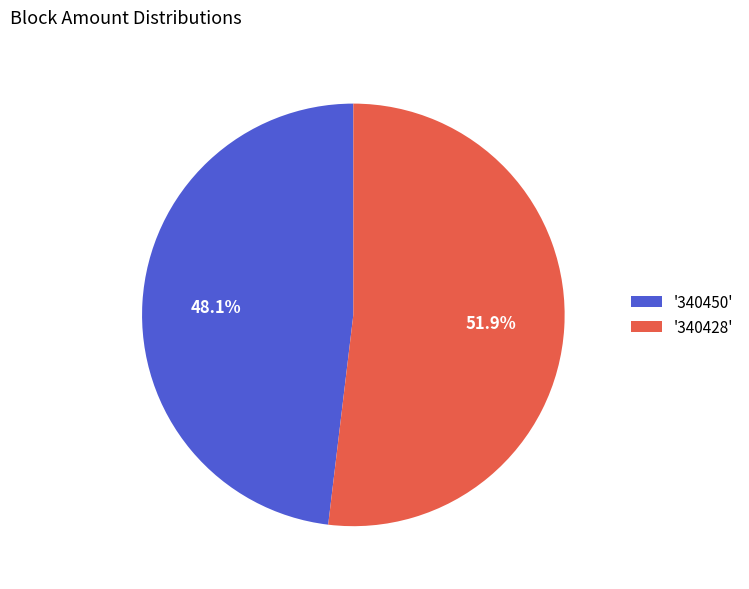

Rank the categories by value from lowest to highest.

'340450', '340428'